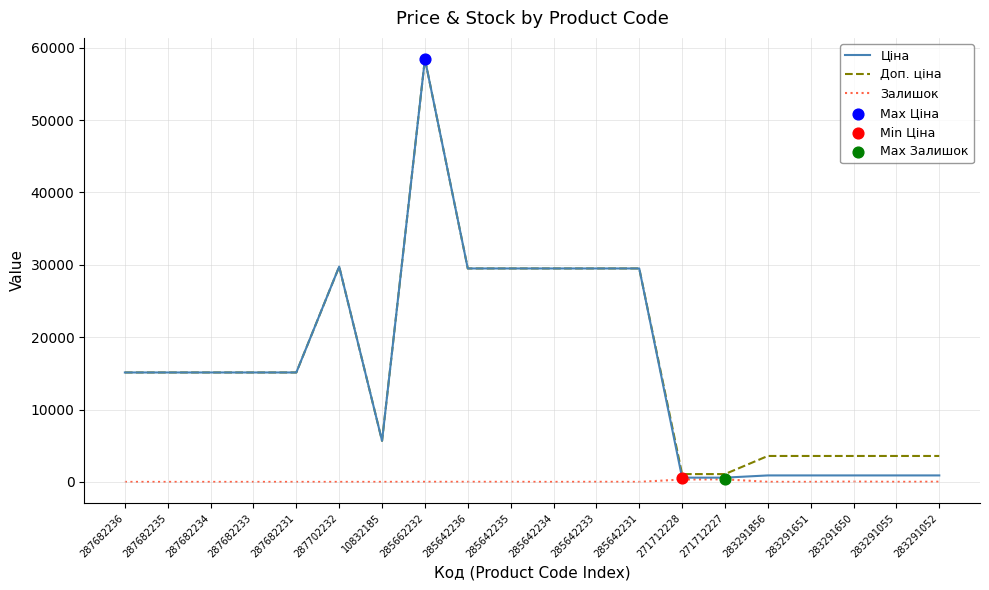

At how many categories does at least one series exceed 25217?

7